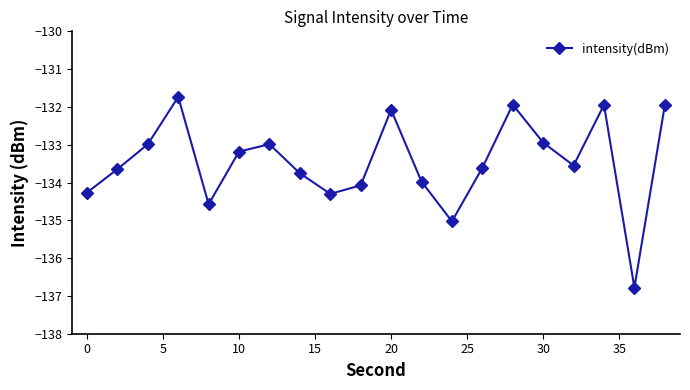

What is the difference between the second highest and second lowest values?

3.1